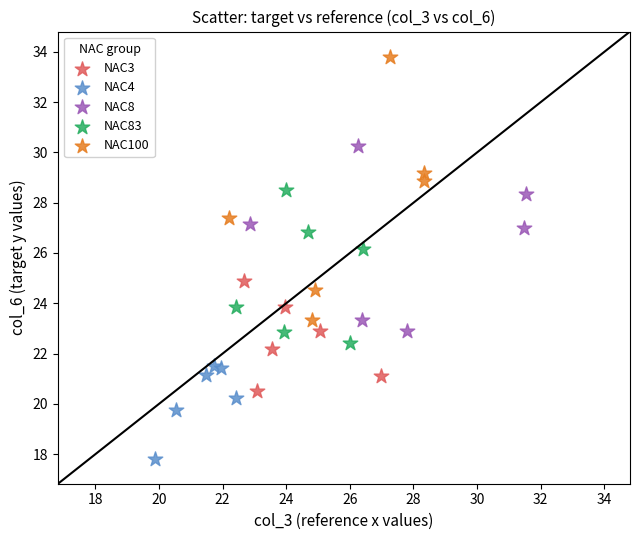

What are all the series names shown in the legend?

NAC3, NAC4, NAC8, NAC83, NAC100